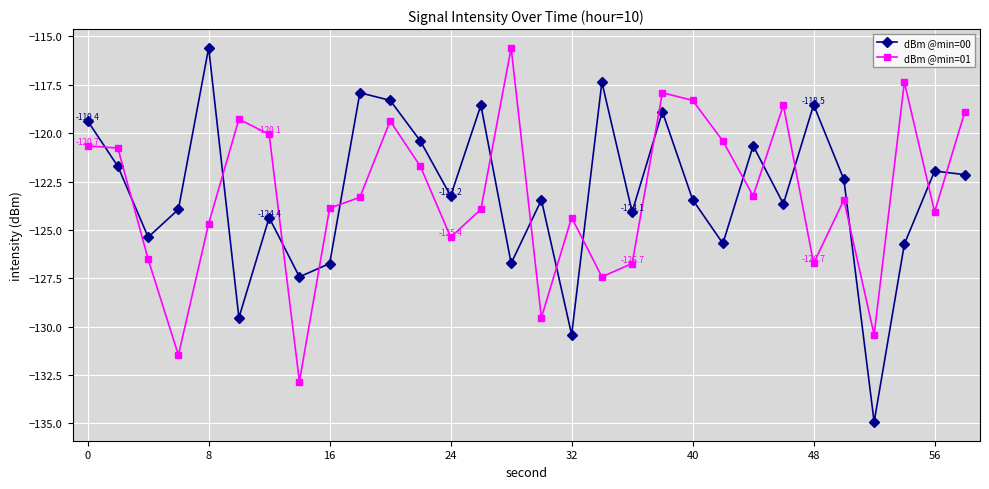

Which series has the widest spread of values?

dBm @min=00